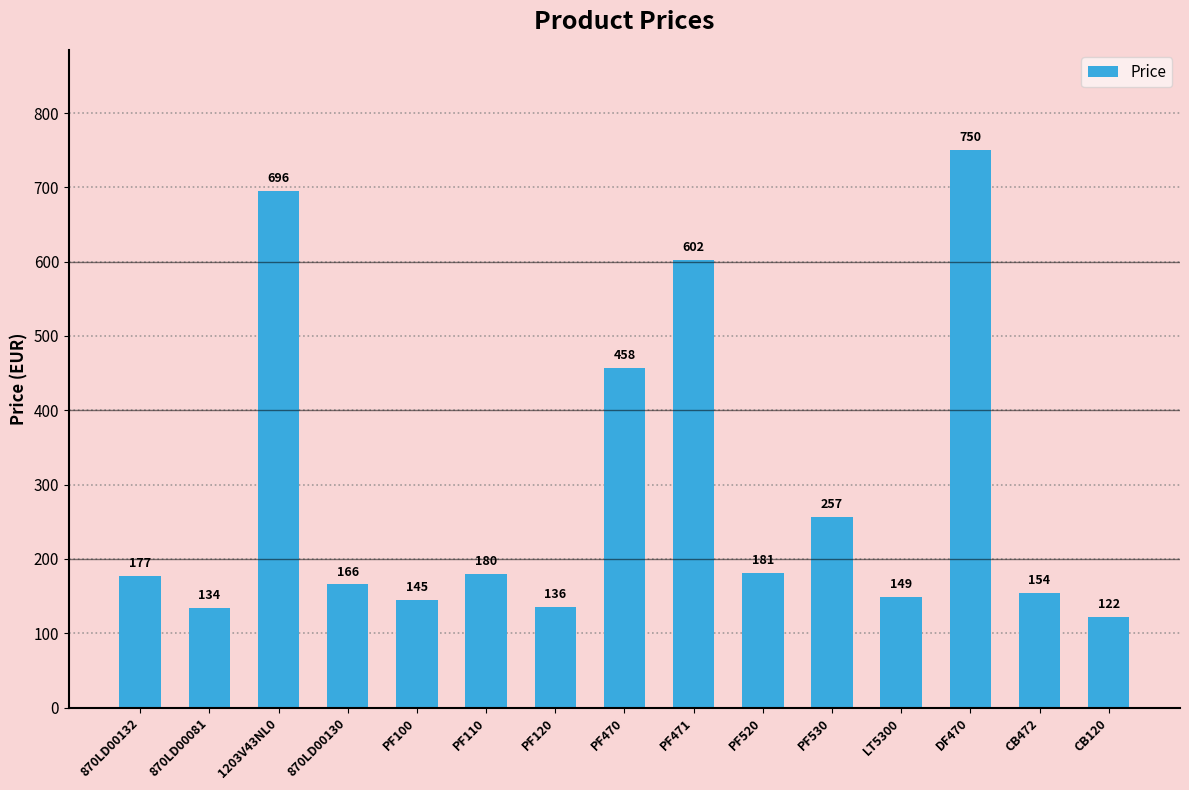

What is the value of the 6th bar from the left?

180.0